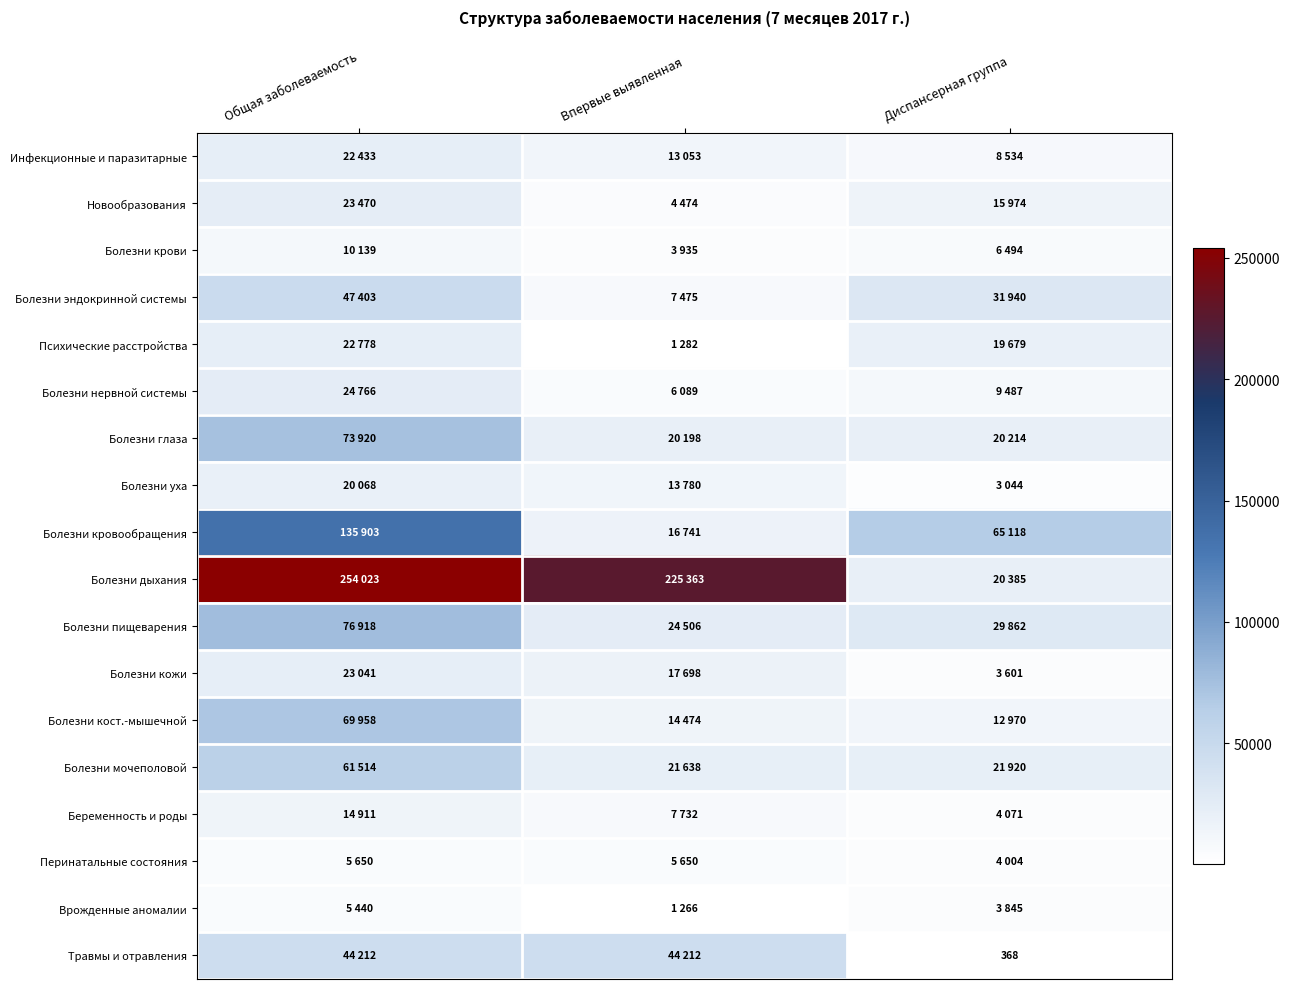

The Болезни уха series shows 1320 at Диспансерная группа. True or false?

False